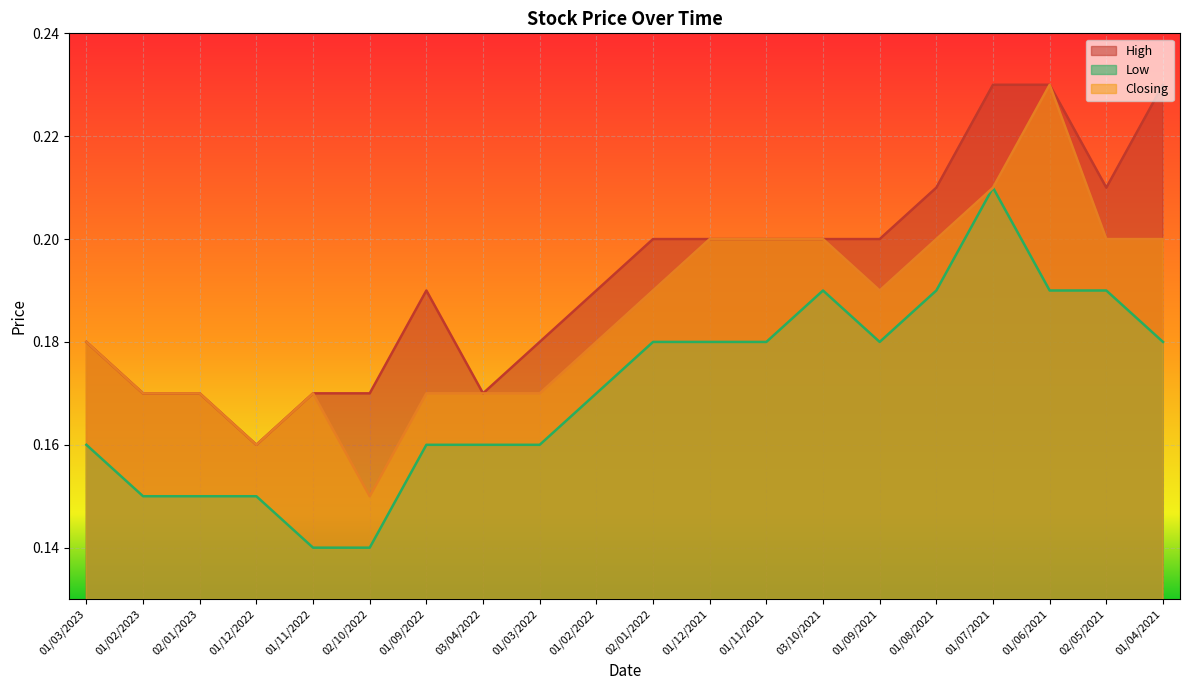

True or false: High and Closing intersect in this chart.

False